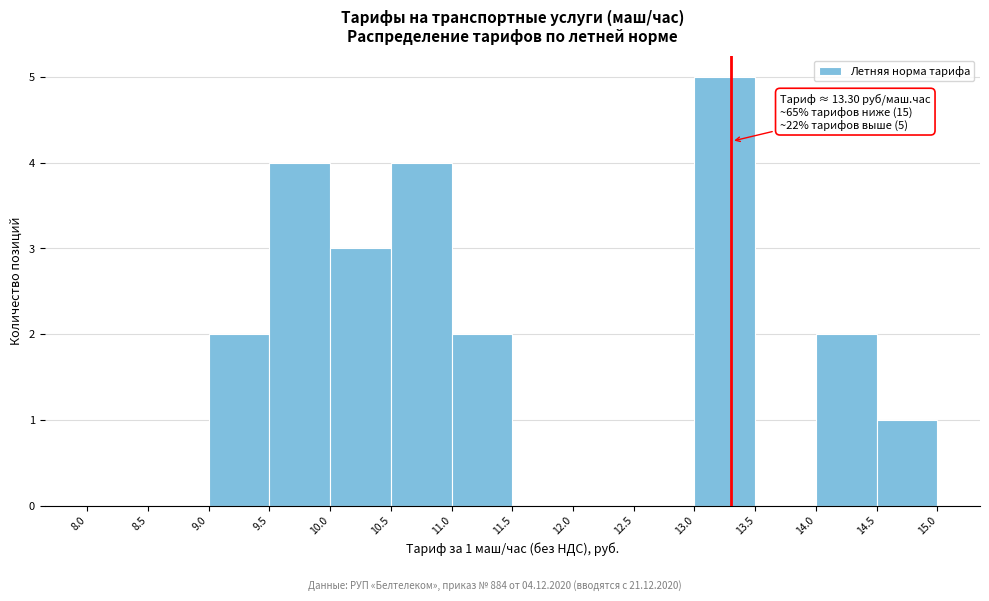

Over which range of the x-axis is the bar tallest?

13.0 to 13.5